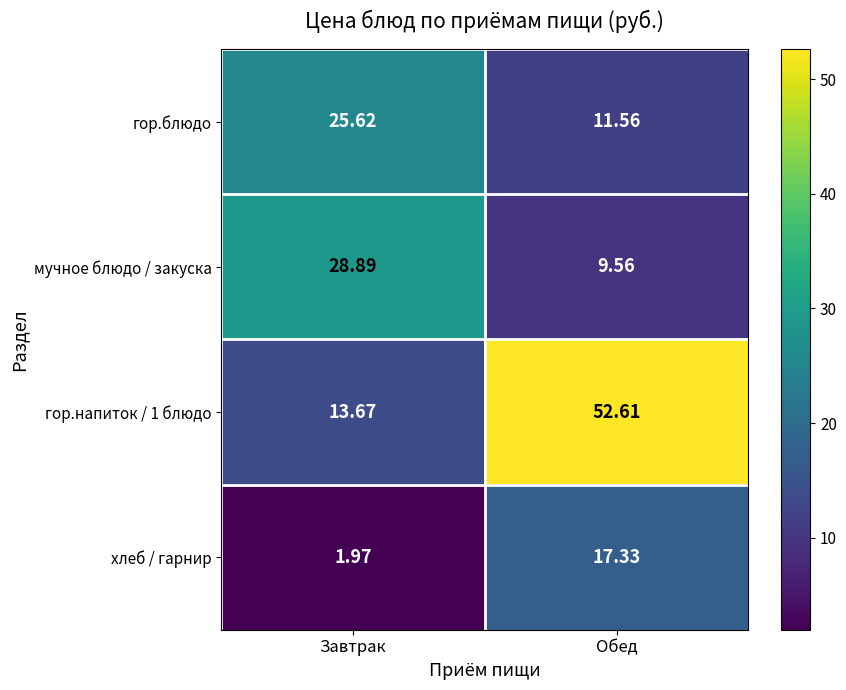

Where does the мучное блюдо / закуска series first go above 28?

Завтрак